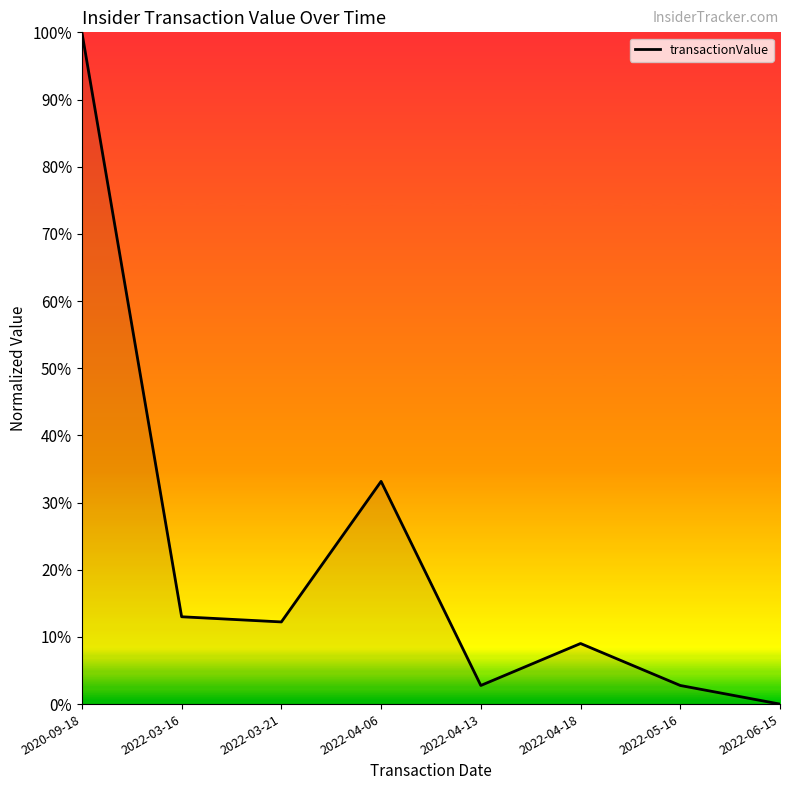

Does the chart have visible grid lines?

No